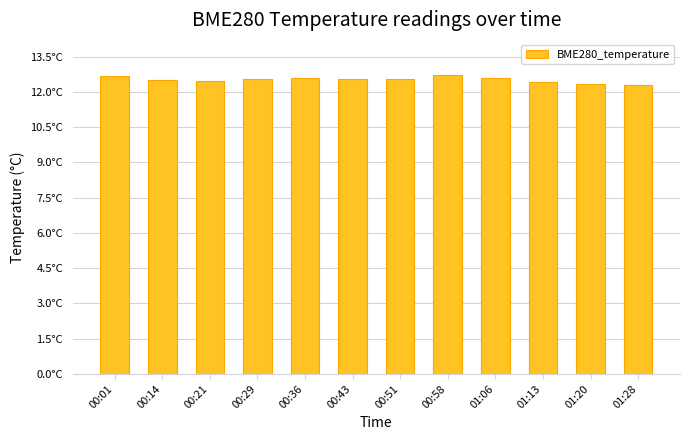

Is it true that the value at 01:20 is 12.3?

True